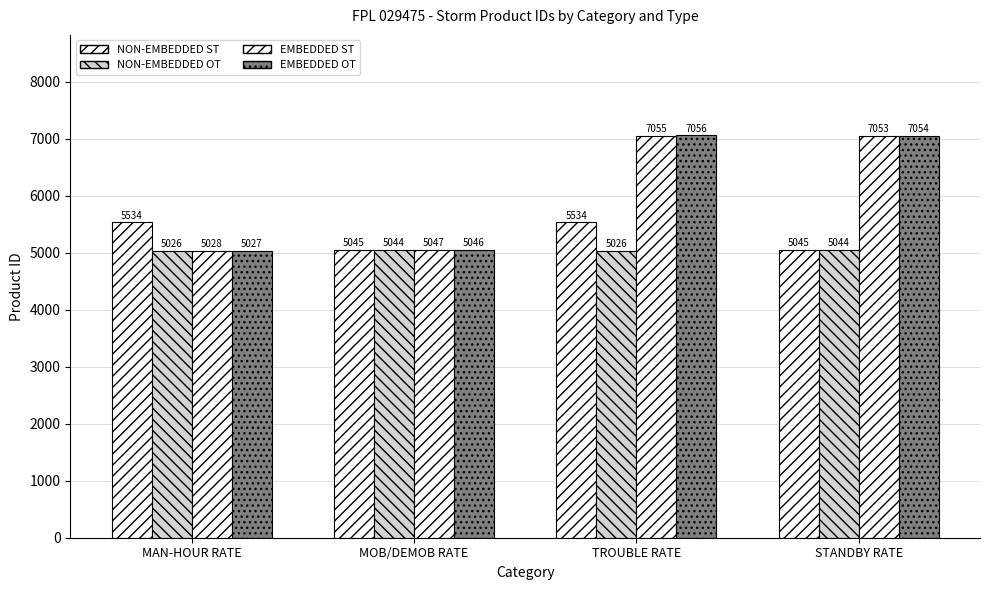

Are the bars grouped side by side (vs. stacked)?

Yes